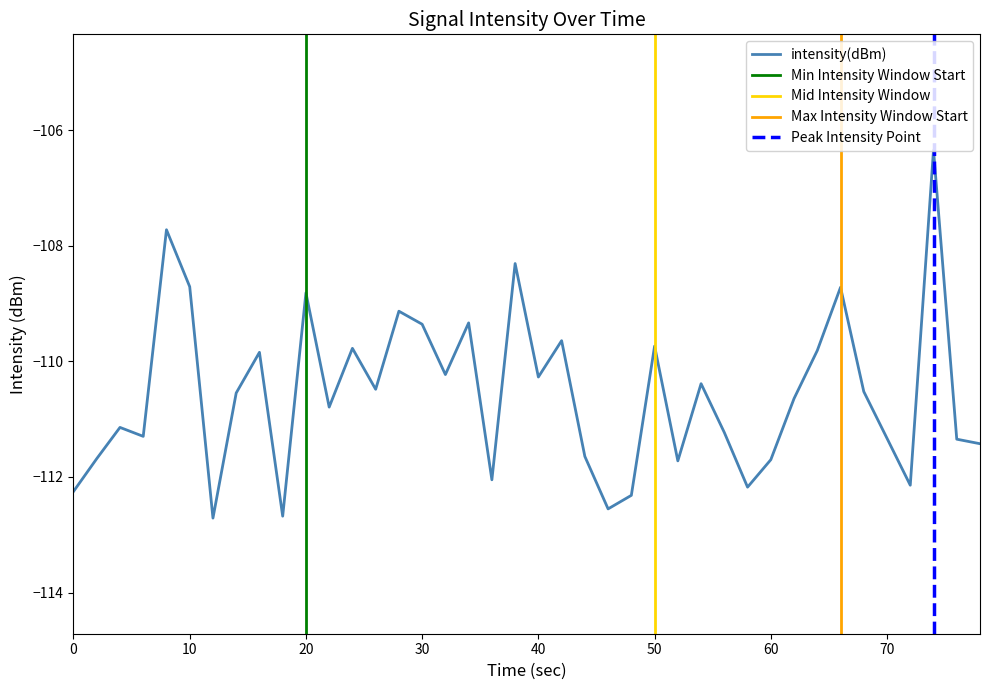

What is the minimum value for intensity(dBm)?

-112.7